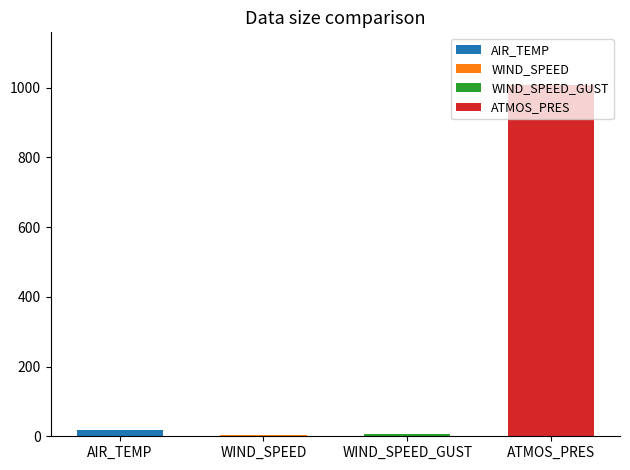

The WIND_SPEED series shows 0.5 at 16:52. True or false?

False